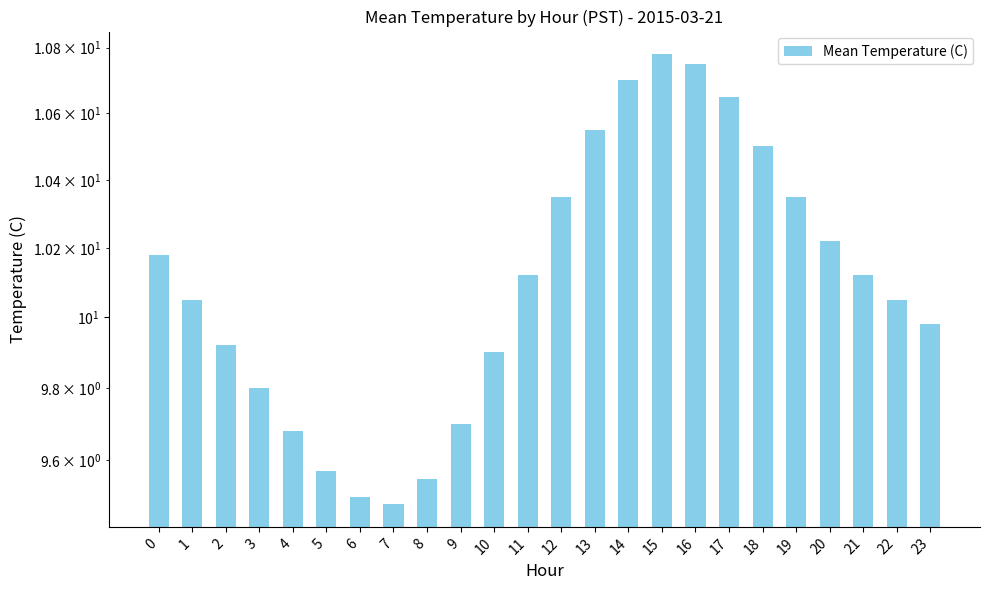

Reading right to left, extract all data points from this chart.

23=10.0	22=10.1	21=10.1	20=10.2	19=10.3	18=10.5	17=10.7	16=10.8	15=10.8	14=10.7	13=10.6	12=10.3	11=10.1	10=9.9	9=9.7	8=9.6	7=9.5	6=9.5	5=9.6	4=9.7	3=9.8	2=9.9	1=10.1	0=10.2